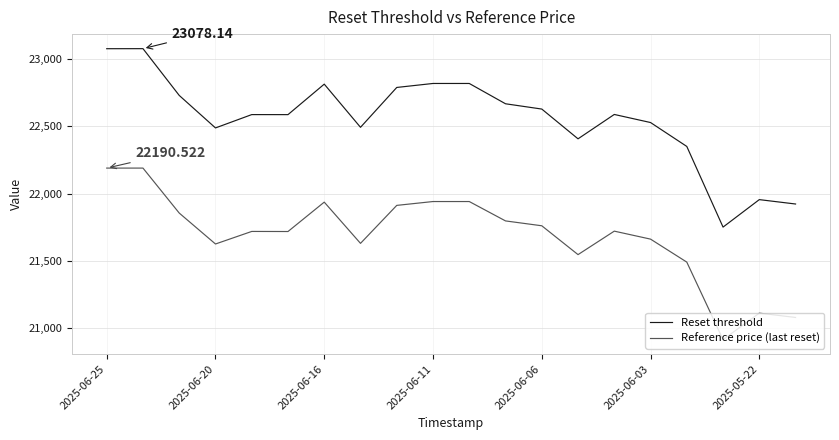

Does the chart have visible grid lines?

Yes